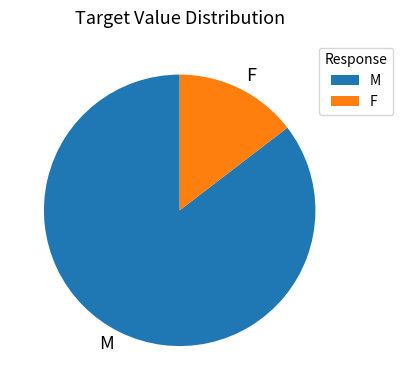

Is it true that M is 85% of the pie?

True